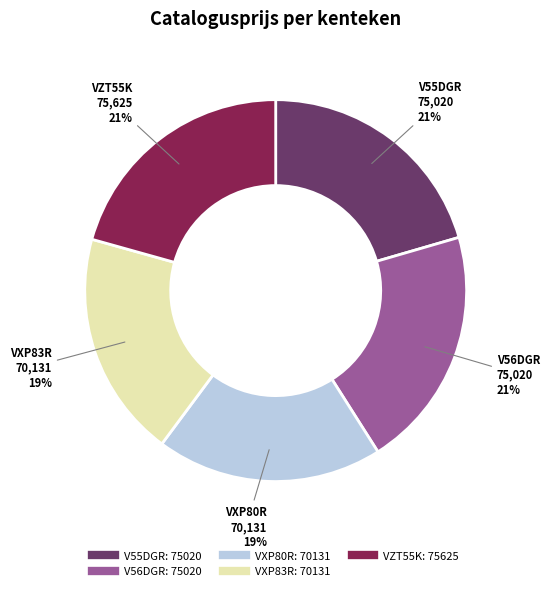

What percentage is the V56DGR slice, to the nearest percent?

21%